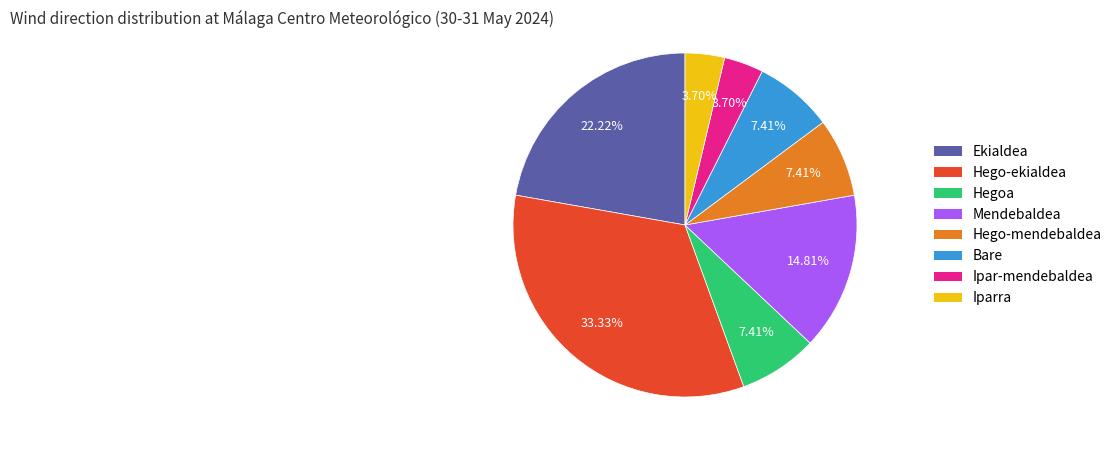

To the nearest percent, what percentage of the pie is Hego-mendebaldea?

7%